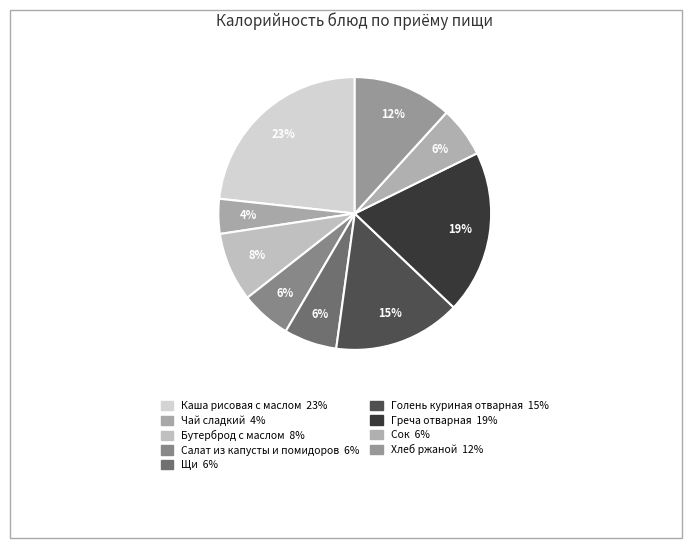

Count the number of slices in the pie.

9